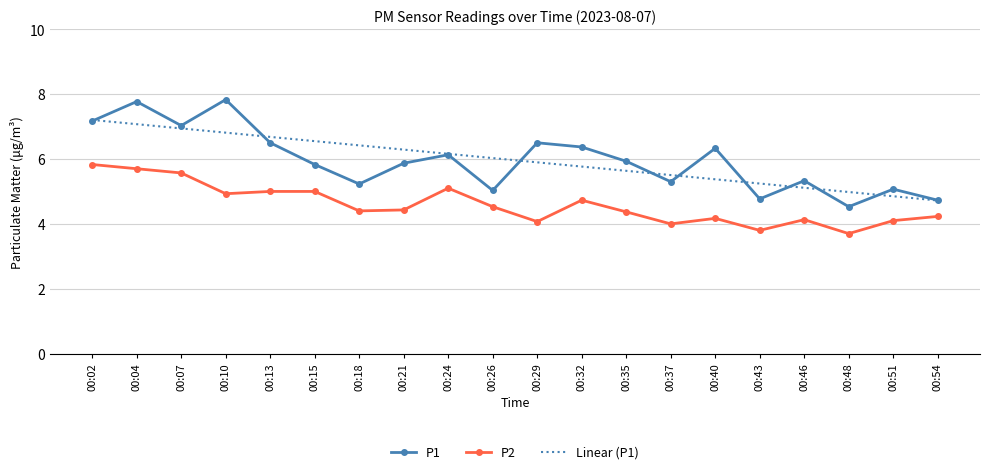

Is the value of Linear (P1) at 00:18 greater than the value of P1 at 00:15?

Yes